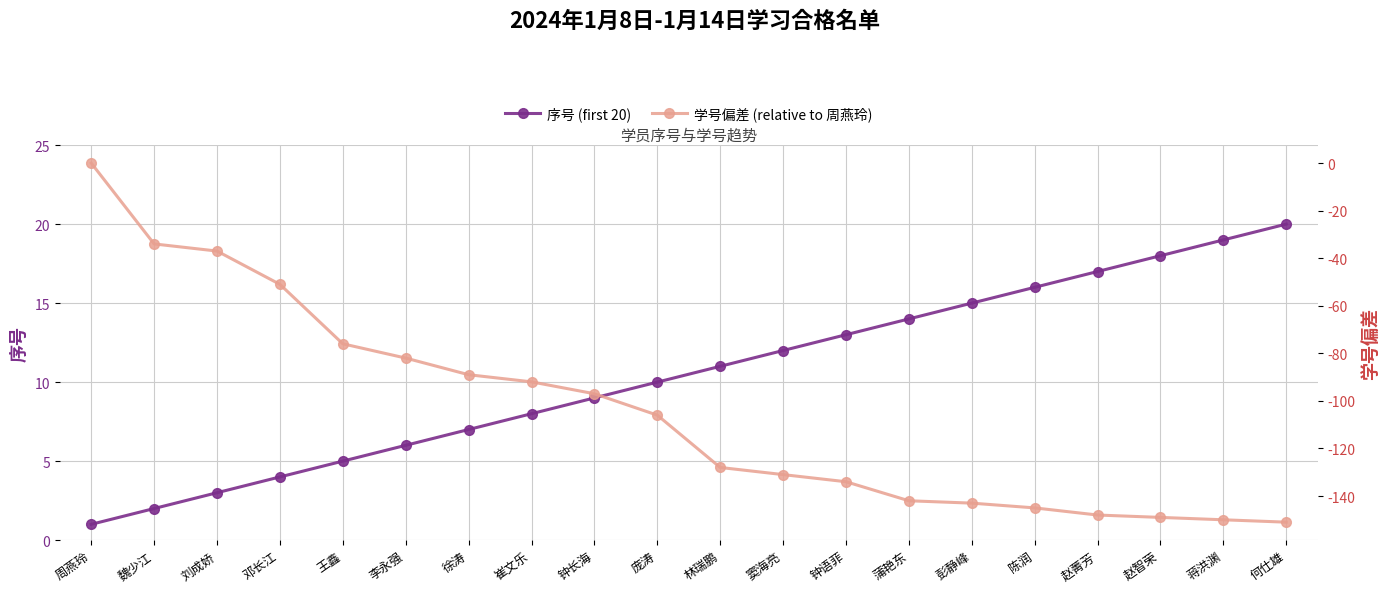

Does the chart have visible grid lines?

Yes